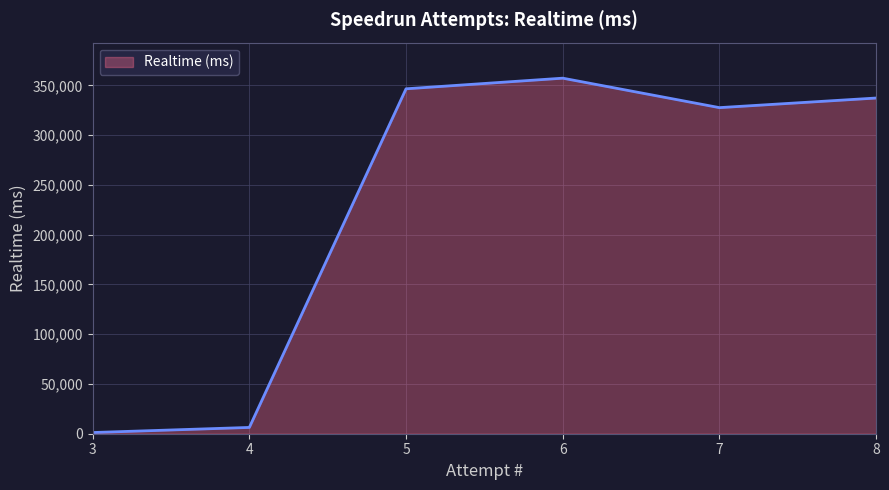

The value at 6 is 357337. True or false?

True